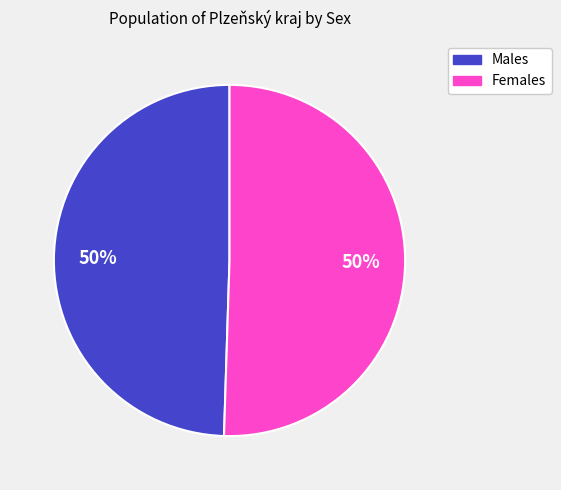

To the nearest percent, what is the average slice percentage?

50%